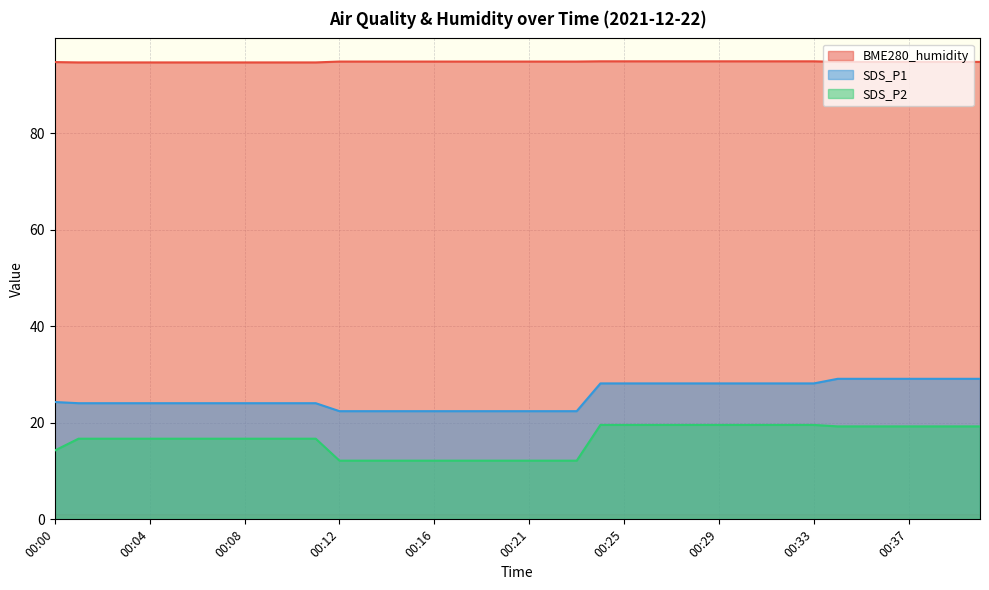

Reading right to left, list all the values displayed in this chart.

BME280_humidity: 00:40=94.7	00:39=94.7	00:38=94.7	00:37=94.7	00:36=94.7	00:35=94.7	00:34=94.7	00:33=94.8	00:32=94.8	00:31=94.8	00:30=94.8	00:29=94.8	00:28=94.8	00:27=94.8	00:26=94.8	00:25=94.8	00:24=94.8	00:23=94.8	00:22=94.8	00:21=94.8	00:20=94.8	00:19=94.8	00:17=94.8	00:16=94.8	00:15=94.8	00:14=94.8	00:13=94.8	00:12=94.8	00:11=94.6	00:10=94.6	00:09=94.6	00:08=94.6	00:07=94.6	00:06=94.6	00:05=94.6	00:04=94.6	00:03=94.6	00:02=94.6	00:01=94.6	00:00=94.7
SDS_P1: 00:40=29.1	00:39=29.1	00:38=29.1	00:37=29.1	00:36=29.1	00:35=29.1	00:34=29.1	00:33=28.1	00:32=28.1	00:31=28.1	00:30=28.1	00:29=28.1	00:28=28.1	00:27=28.1	00:26=28.1	00:25=28.1	00:24=28.1	00:23=22.4	00:22=22.4	00:21=22.4	00:20=22.4	00:19=22.4	00:17=22.4	00:16=22.4	00:15=22.4	00:14=22.4	00:13=22.4	00:12=22.4	00:11=24.1	00:10=24.1	00:09=24.1	00:08=24.1	00:07=24.1	00:06=24.1	00:05=24.1	00:04=24.1	00:03=24.1	00:02=24.1	00:01=24.1	00:00=24.3
SDS_P2: 00:40=19.2	00:39=19.2	00:38=19.2	00:37=19.2	00:36=19.2	00:35=19.2	00:34=19.2	00:33=19.6	00:32=19.6	00:31=19.6	00:30=19.6	00:29=19.6	00:28=19.6	00:27=19.6	00:26=19.6	00:25=19.6	00:24=19.6	00:23=12.2	00:22=12.2	00:21=12.2	00:20=12.2	00:19=12.2	00:17=12.2	00:16=12.2	00:15=12.2	00:14=12.2	00:13=12.2	00:12=12.2	00:11=16.7	00:10=16.7	00:09=16.7	00:08=16.7	00:07=16.7	00:06=16.7	00:05=16.7	00:04=16.7	00:03=16.7	00:02=16.7	00:01=16.7	00:00=14.2